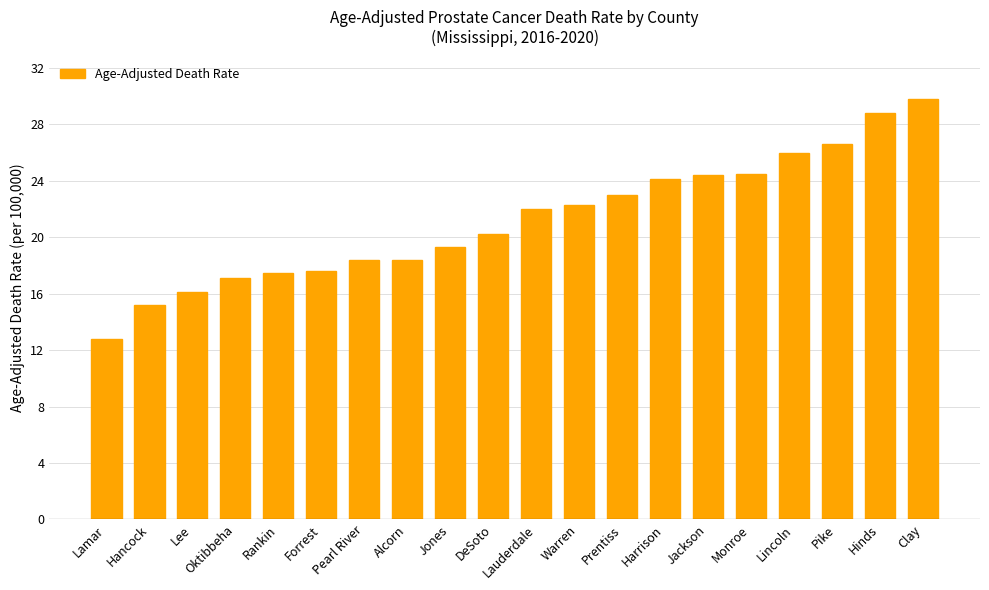

What is the difference between the values at Clay and Warren?

7.5